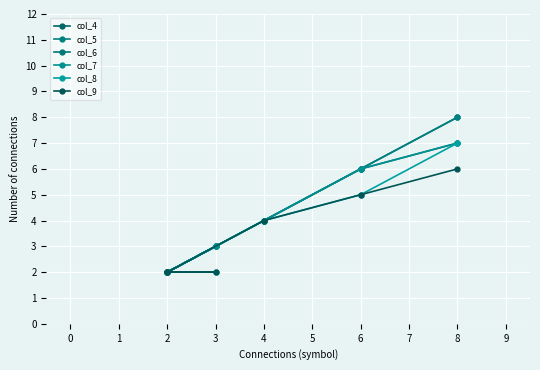

What are all the series names shown in the legend?

col_4, col_5, col_6, col_7, col_8, col_9